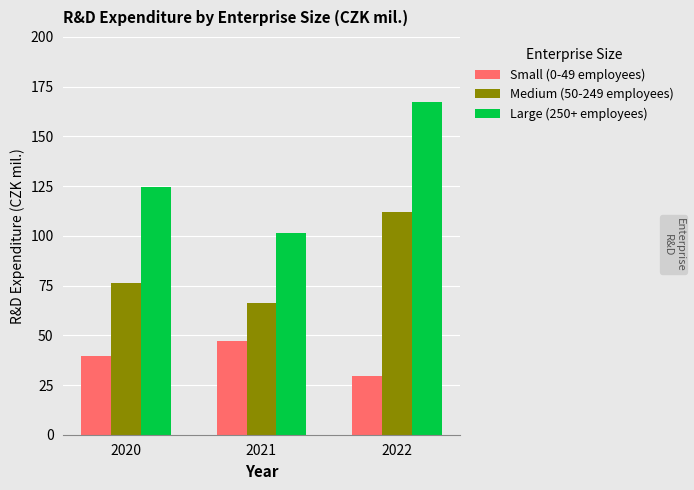

At which category does the chart reach its peak across all series?

2022